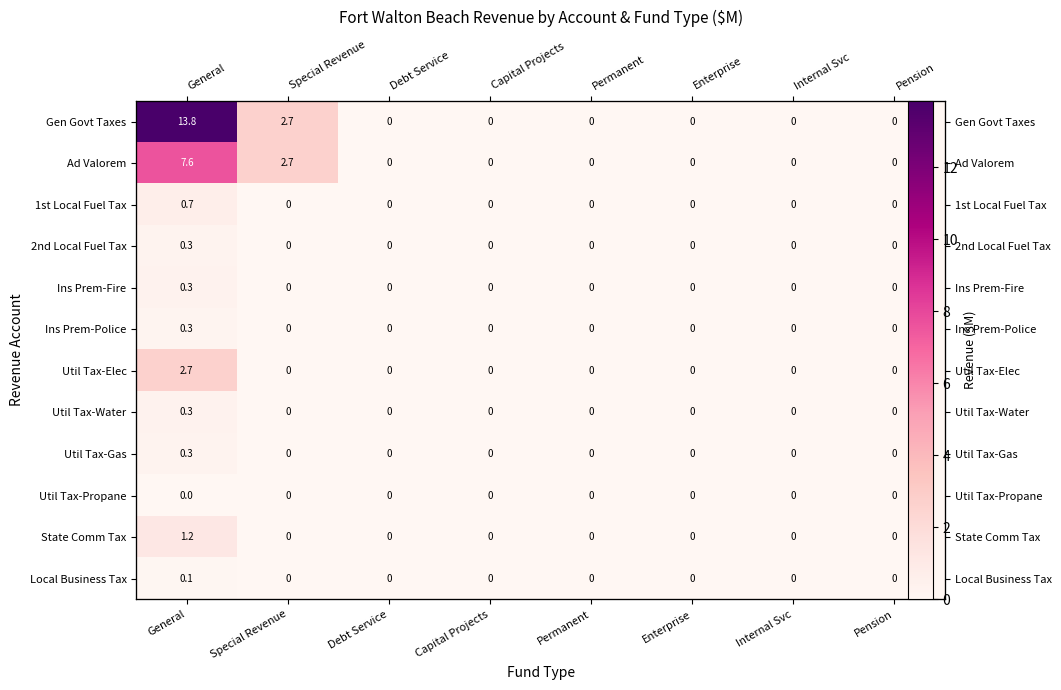

At Internal Svc, list the series in order from largest to smallest.

Gen Govt Taxes, Ad Valorem, 1st Local Fuel Tax, 2nd Local Fuel Tax, Ins Prem-Fire, Ins Prem-Police, Util Tax-Elec, Util Tax-Water, Util Tax-Gas, Util Tax-Propane, State Comm Tax, Local Business Tax